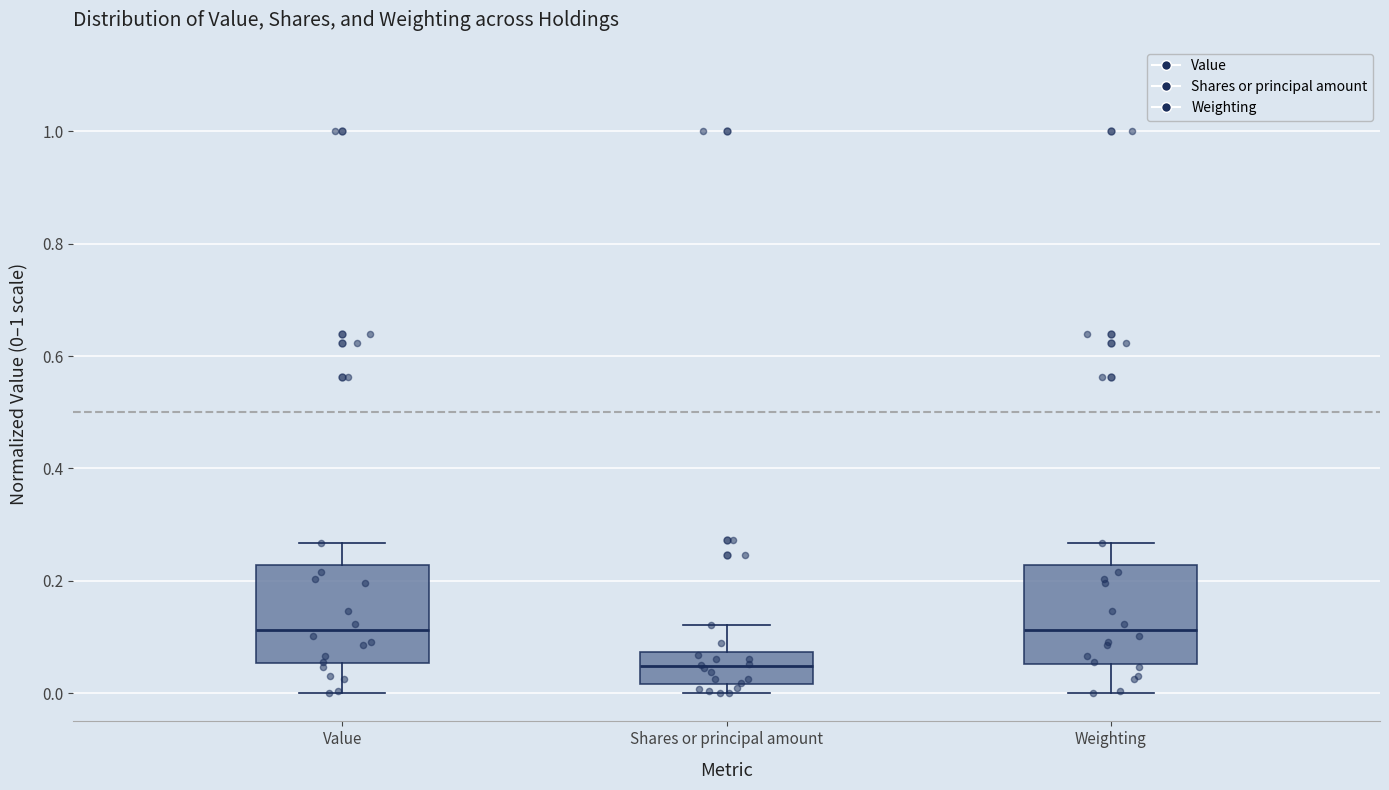

Reading left to right, transcribe this box plot: for each box, give where its median line is, the range the box spans, and where its two whiskers end, as read against the y-axis. The values are not printed on the chart, so give them approximately, as read against the axis.

Value: median 0.12, box 0.06 to 0.22, whiskers 0.00 to 0.26
Shares or principal amount: median 0.04, box 0.02 to 0.08, whiskers 0.00 to 0.12
Weighting: median 0.12, box 0.06 to 0.22, whiskers 0.00 to 0.26